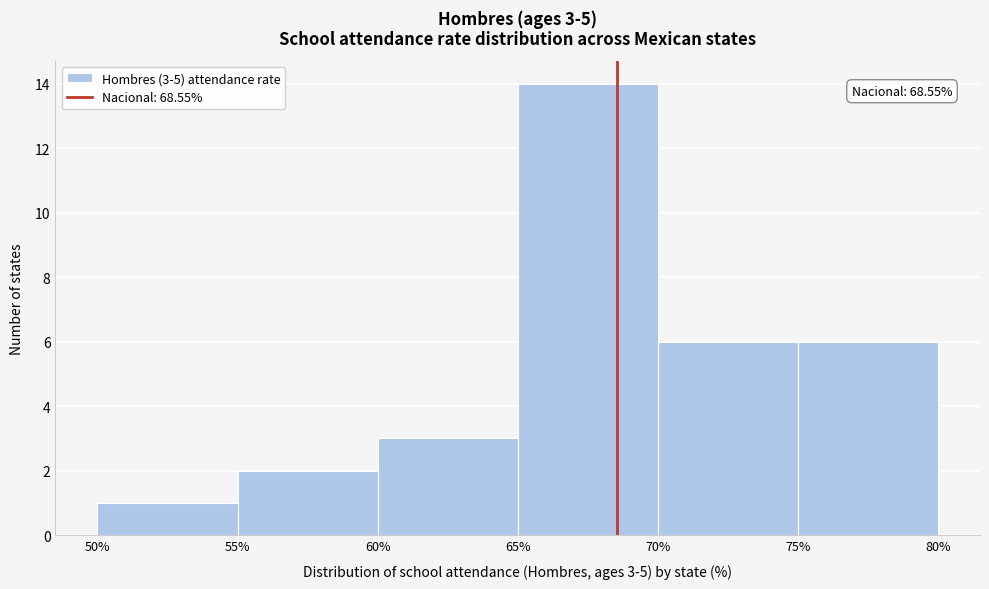

Over which range of the x-axis is the bar tallest?

65% to 70%